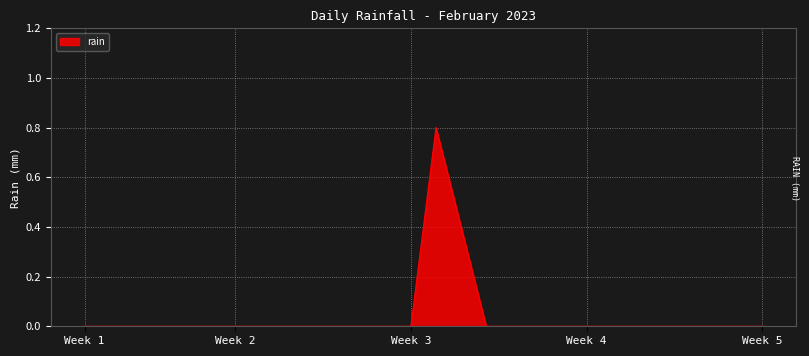

What is the difference between the maximum and minimum values?

0.8